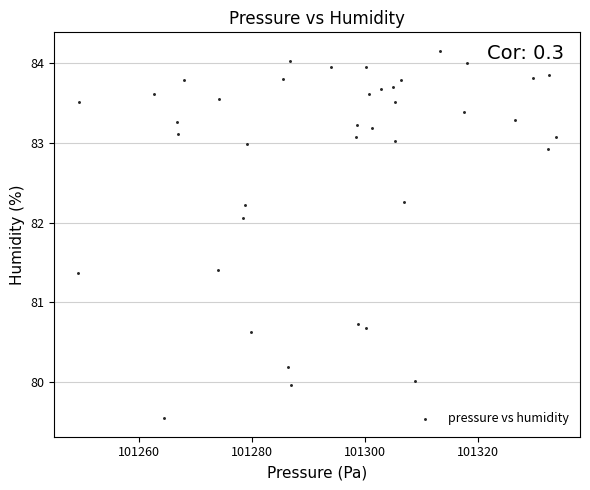

What is the range of Y values (max minus min)?

4.6